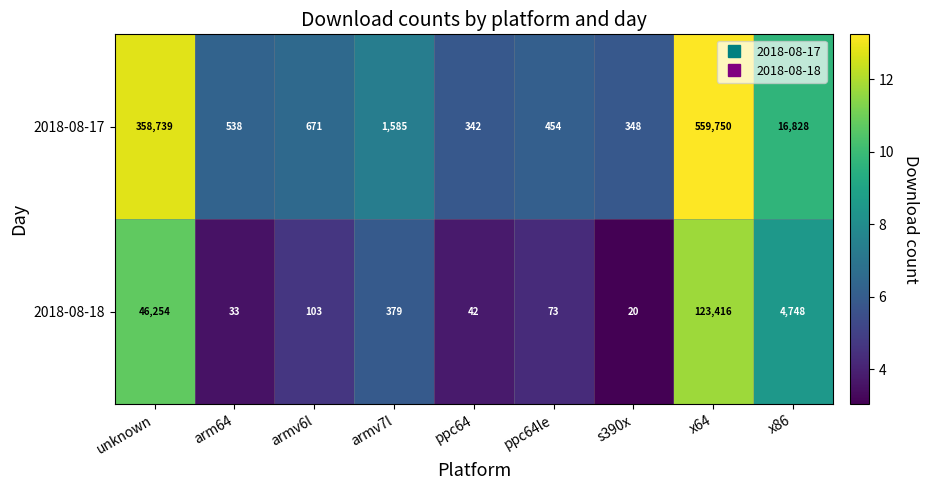

Which series has the largest total across all categories?

2018-08-17